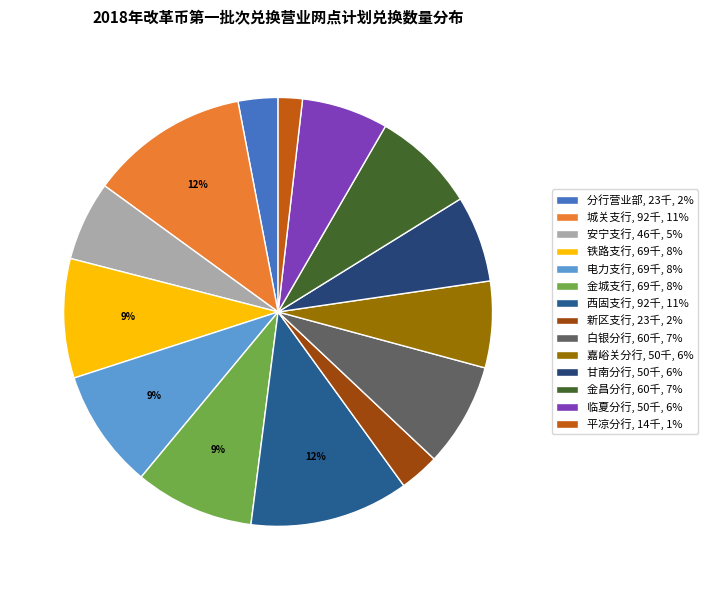

What portion of the pie excludes 白银分行?

92.2%